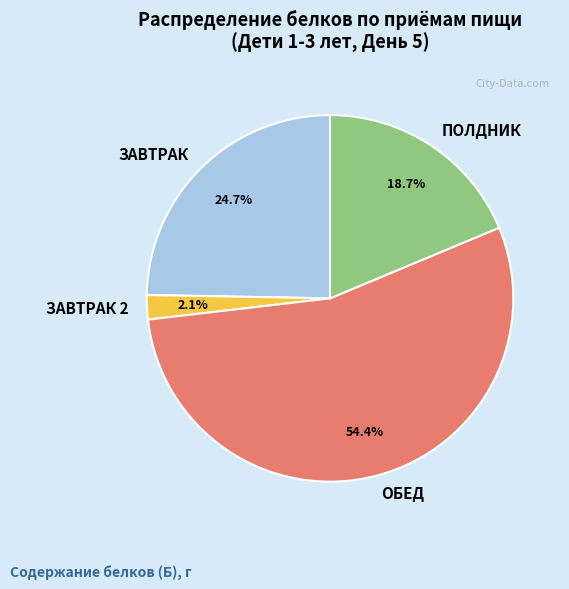

Between ЗАВТРАК 2 and ПОЛДНИК, which is larger?

ПОЛДНИК